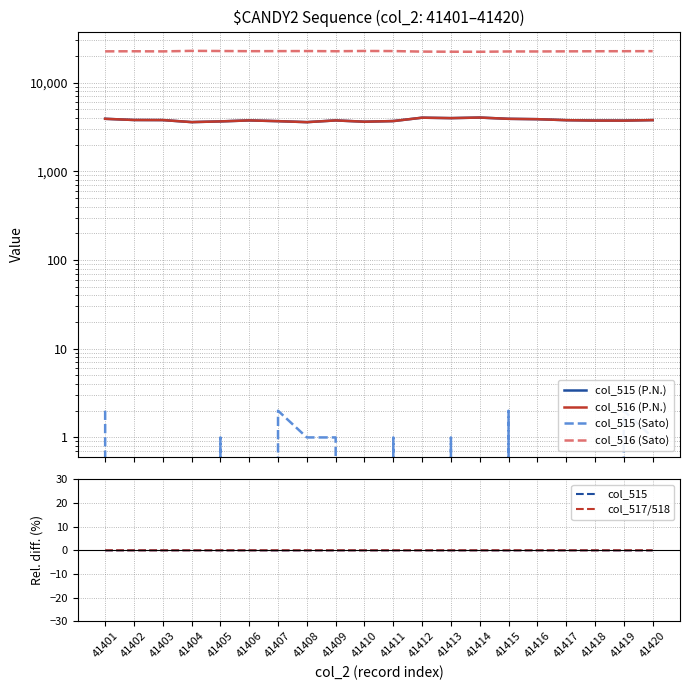

How many interior local valleys does the col_515 series have?

6